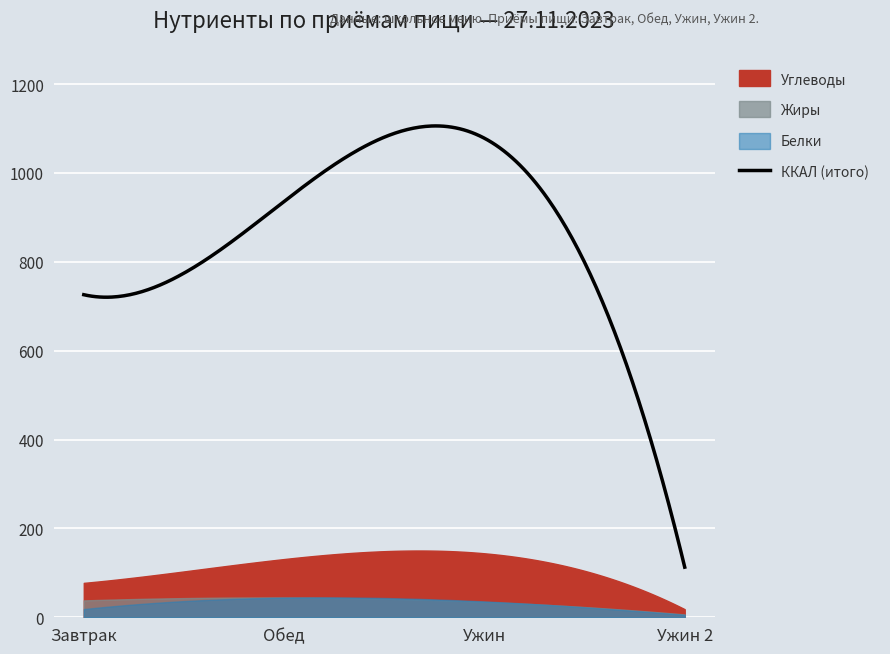

Reading left to right, extract all data points from this chart.

ККАЛ: Завтрак=725.9	Обед=935.9	Ужин=1078.0	Ужин 2=112.8
Белки: Завтрак=18.5	Обед=44.2	Ужин=35.7	Ужин 2=5.6
Жиры: Завтрак=38.0	Обед=44.5	Ужин=34.7	Ужин 2=6.4
Углеводы: Завтрак=77.4	Обед=131.1	Ужин=144.0	Ужин 2=18.2